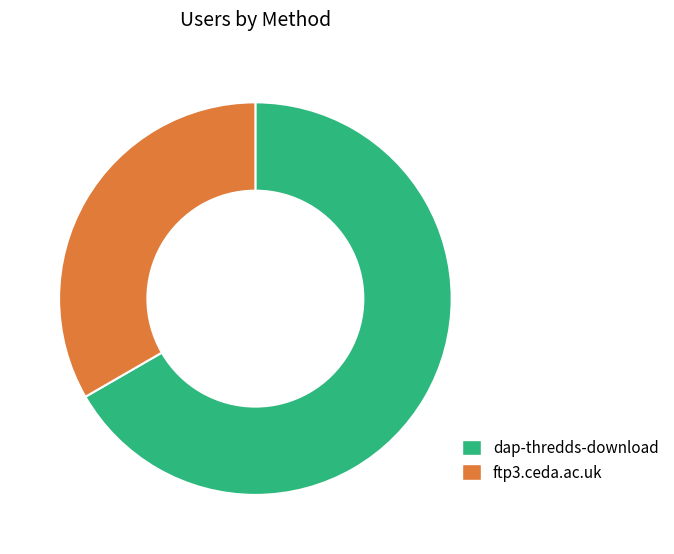

Combined, do ftp3.ceda.ac.uk and dap-thredds-download account for over 50%?

Yes